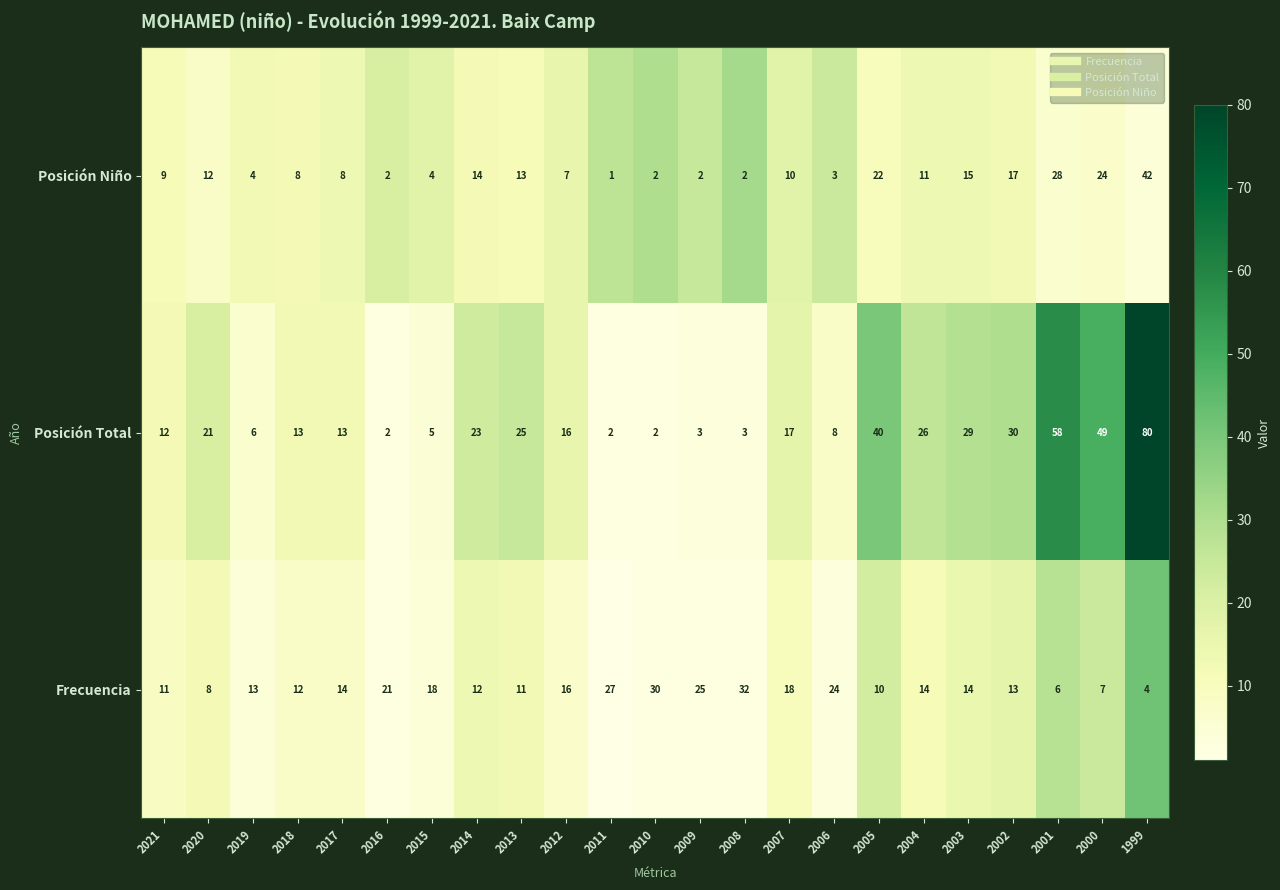

The value of Posición Niño at 2011 is 1. True or false?

True